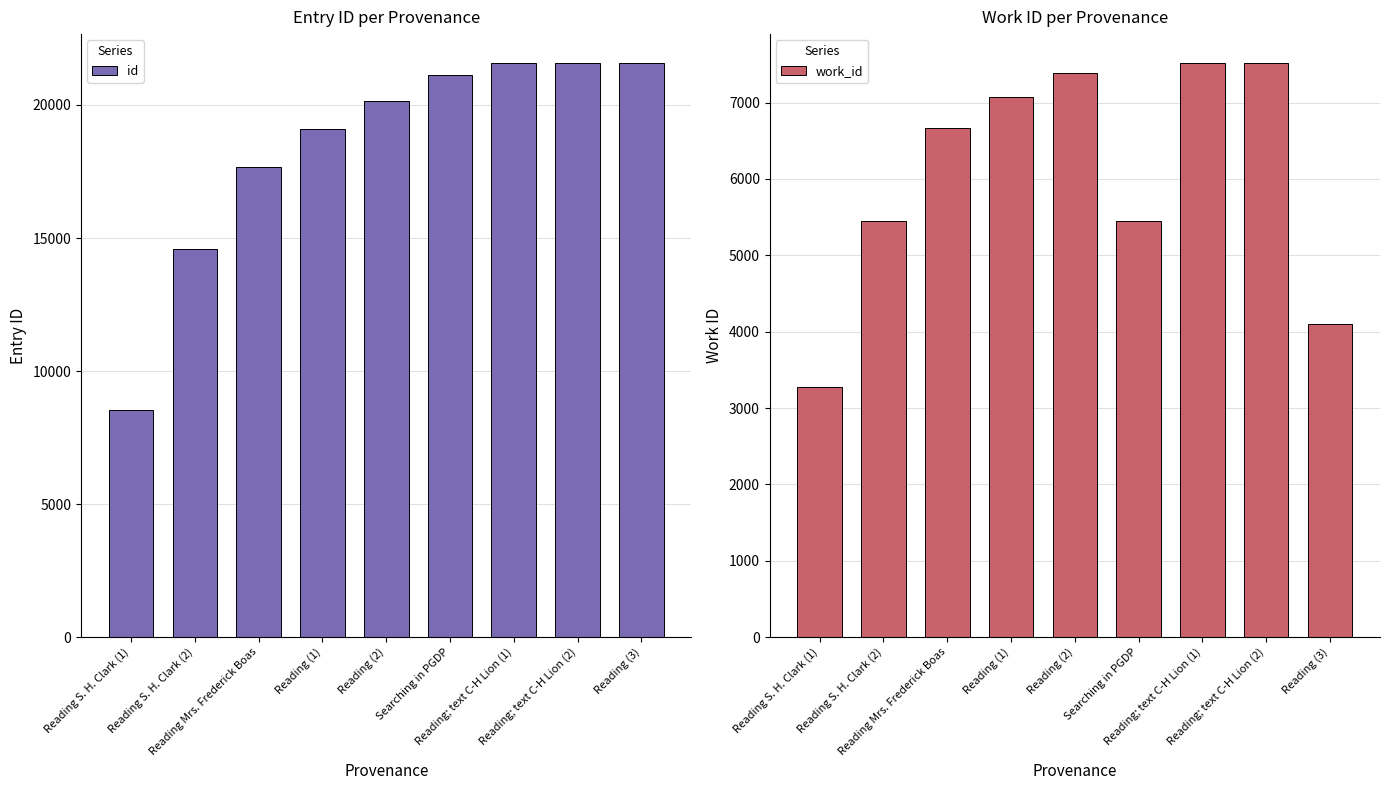

What is the smallest value displayed?

3276